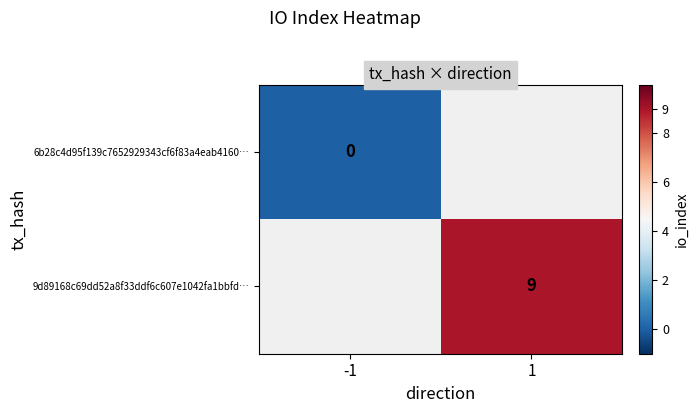

Is it true that 9d89168c69dd52a8f33ddf6c607e1042fa1bbfd… equals 9 at 1?

True